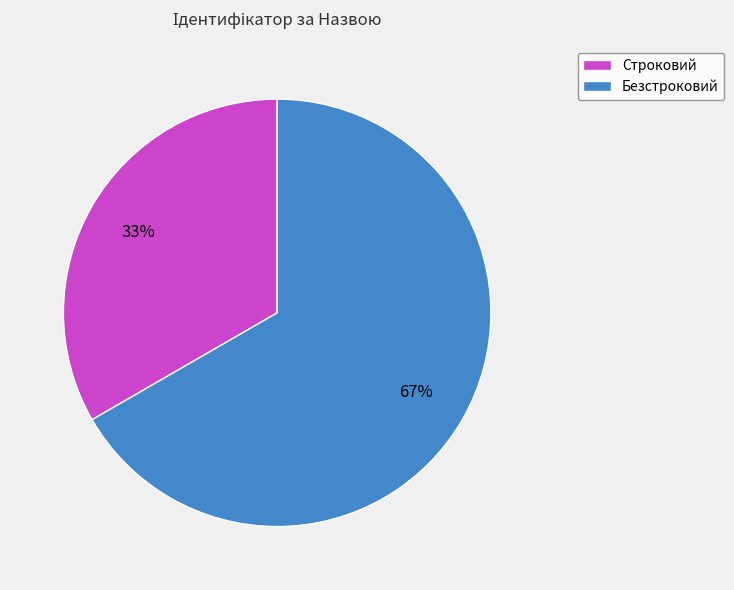

Between Безстроковий and Строковий, which is larger?

Безстроковий